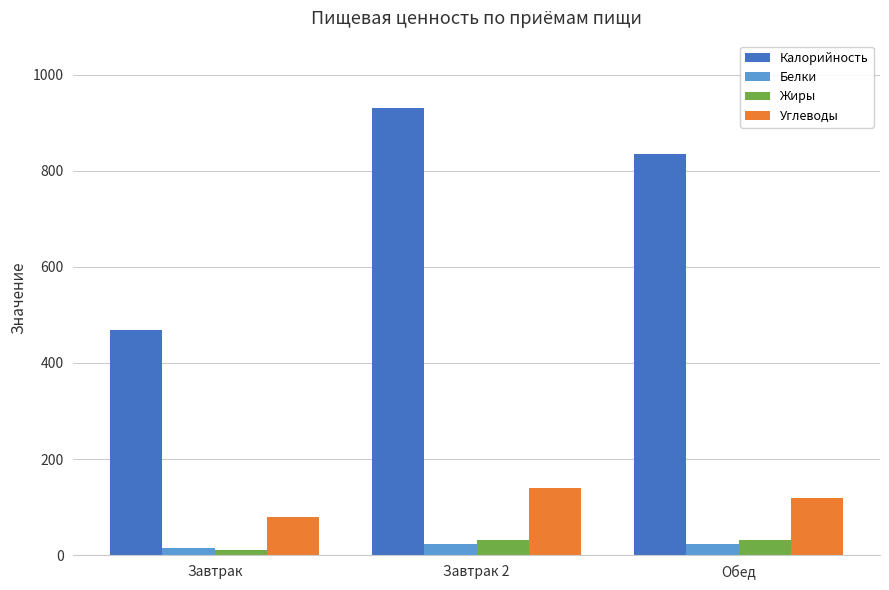

At which label does Калорийность reach its minimum?

Завтрак